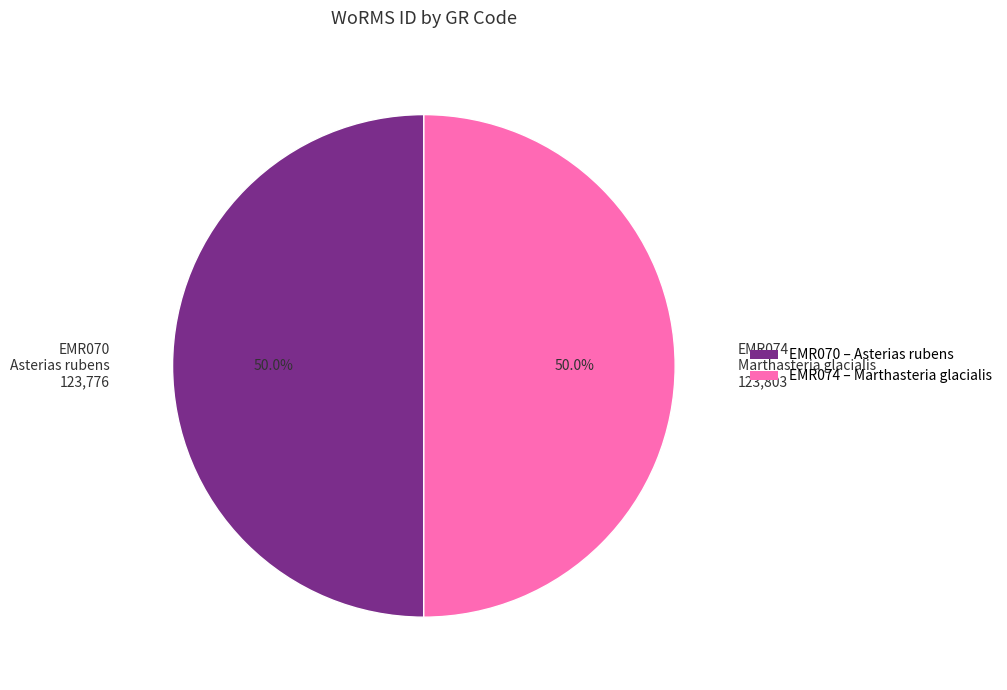

Approximately how many times larger is the value at EMR070 Asterias rubens 123,776 compared to EMR074 Marthasteria glacialis 123,803?

1.0